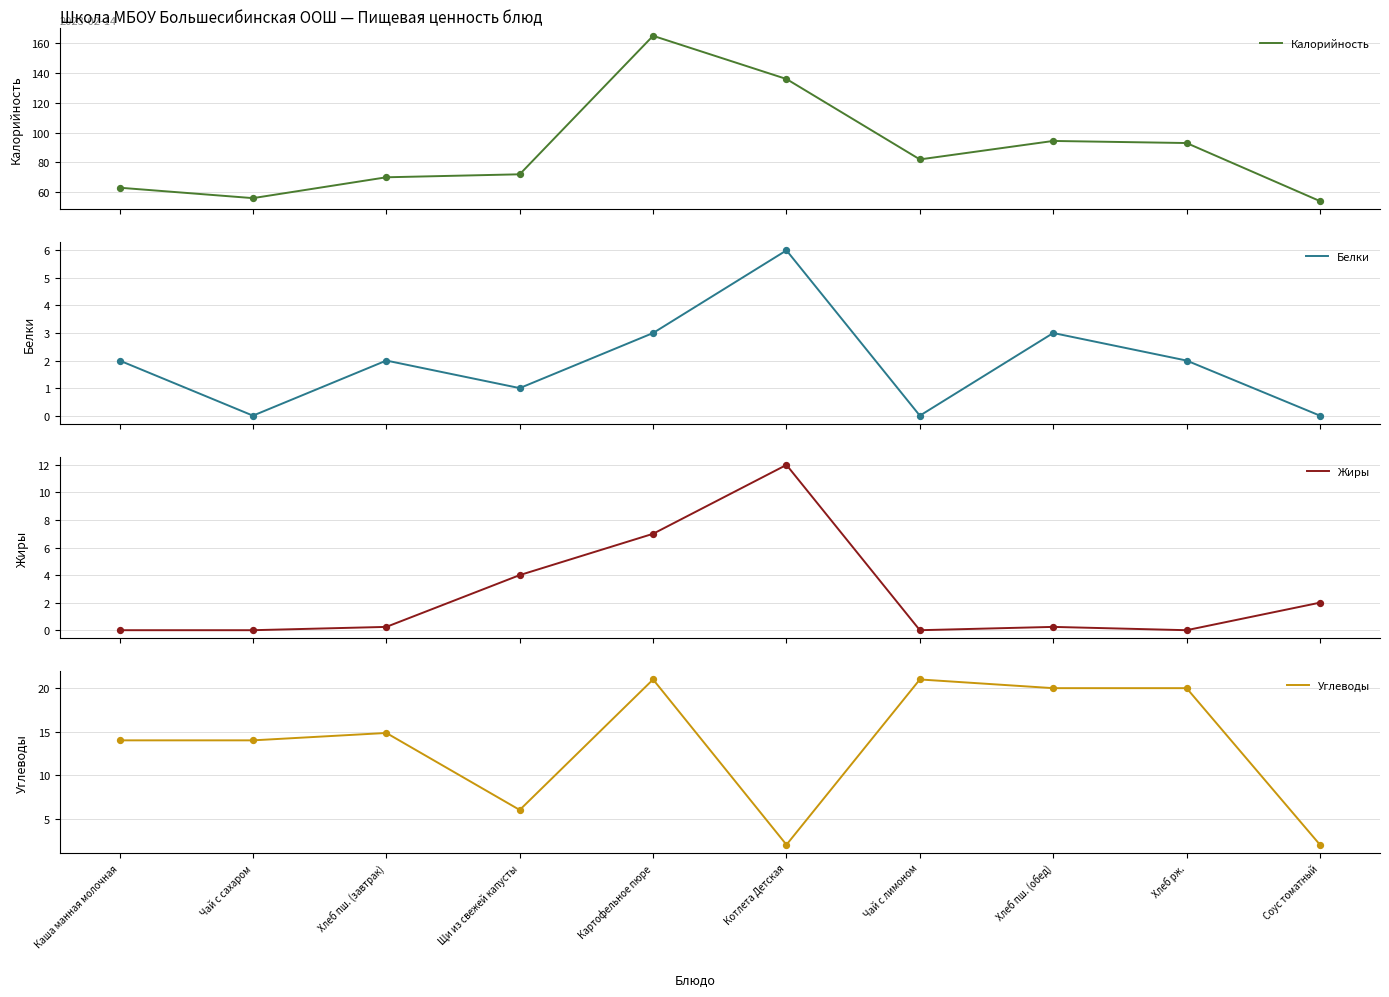

Which series contains the highest Y value?

Калорийность